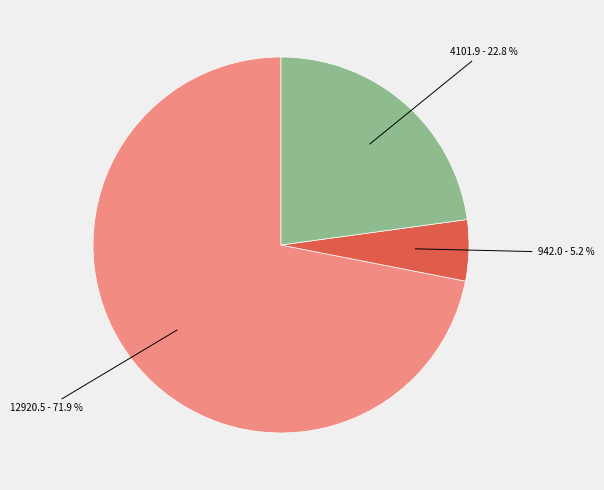

Is there any slice that represents more than half of the pie?

Yes